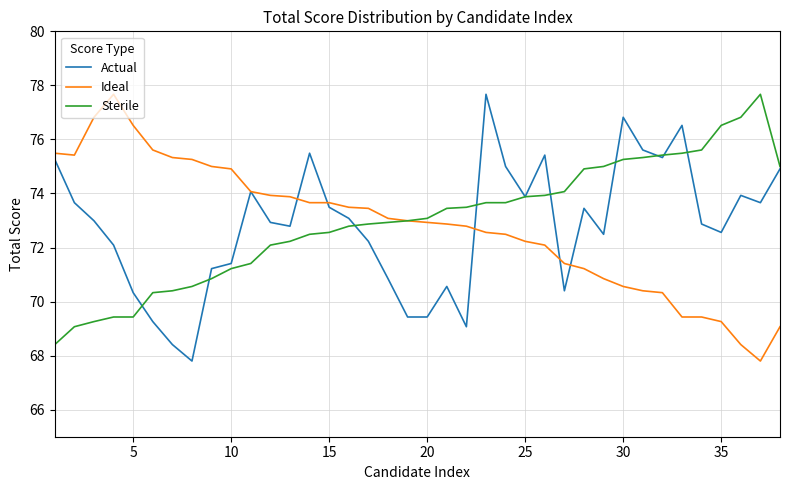

What is the highest value of the Ideal series?

77.7